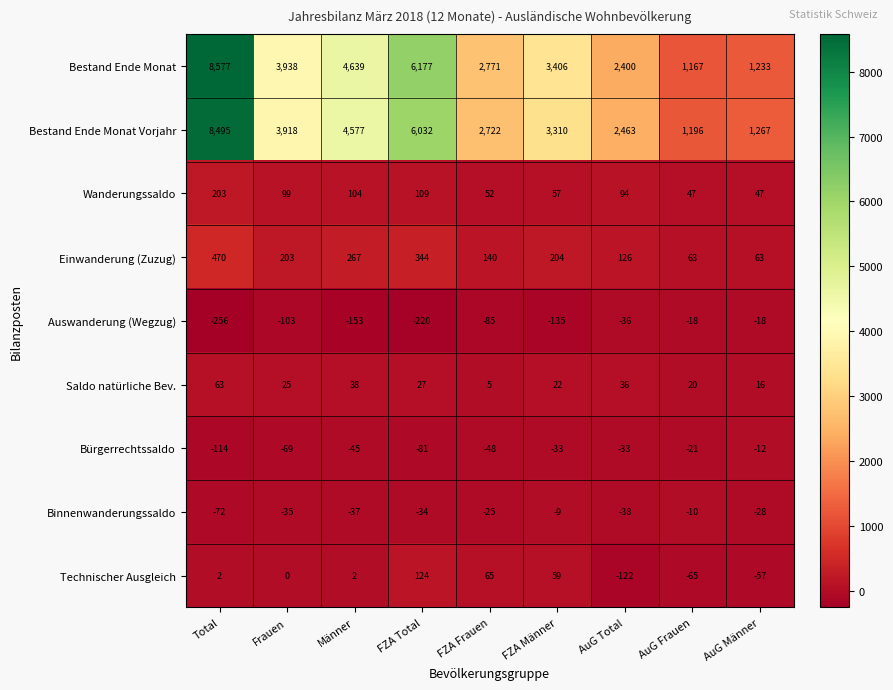

Rank the series at Frauen from highest to lowest value.

Bestand Ende Monat, Bestand Ende Monat Vorjahr, Einwanderung (Zuzug), Wanderungssaldo, Saldo natürliche Bev., Technischer Ausgleich, Binnenwanderungssaldo, Bürgerrechtssaldo, Auswanderung (Wegzug)